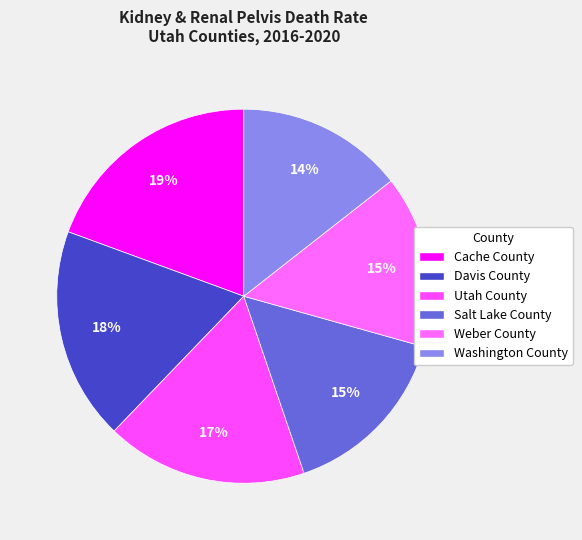

The Washington County slice represents 14% of the pie. True or false?

True